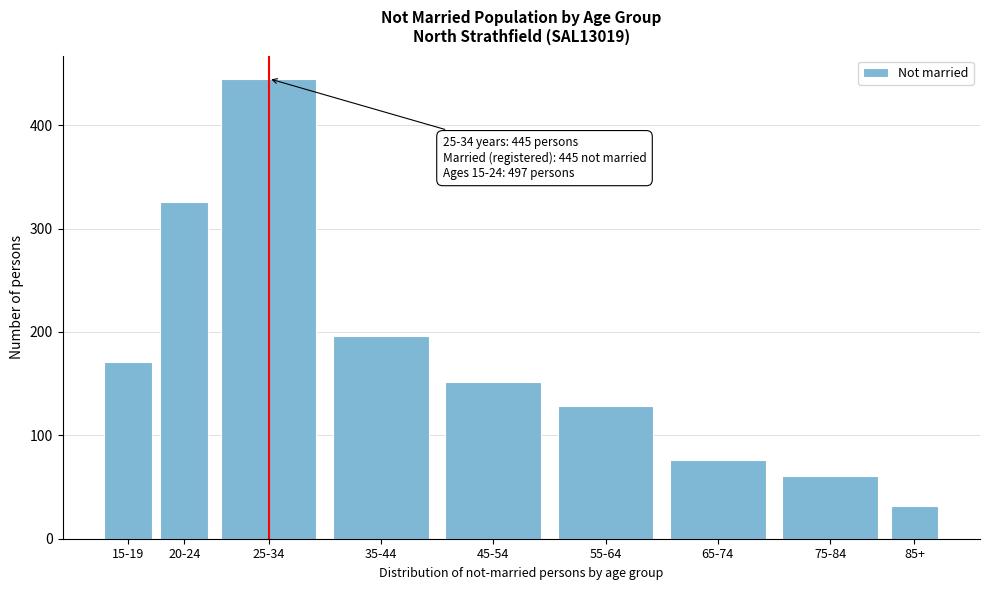

Reading left to right, list all the values displayed in this chart.

15-19=171	20-24=326	25-34=445	35-44=196	45-54=152	55-64=128	65-74=76	75-84=61	85+=32